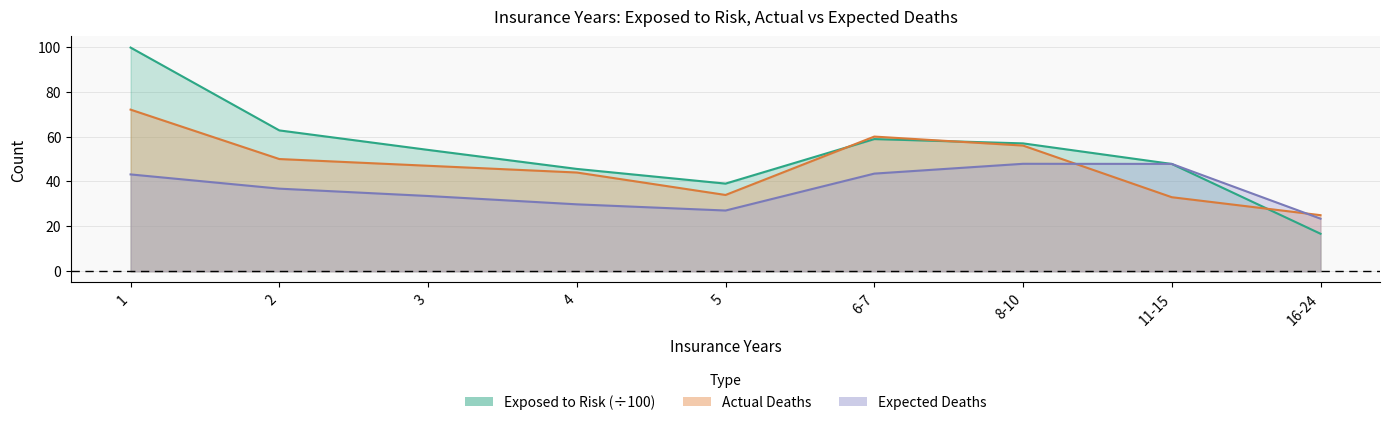

What is the total value across all series at 4?

119.4